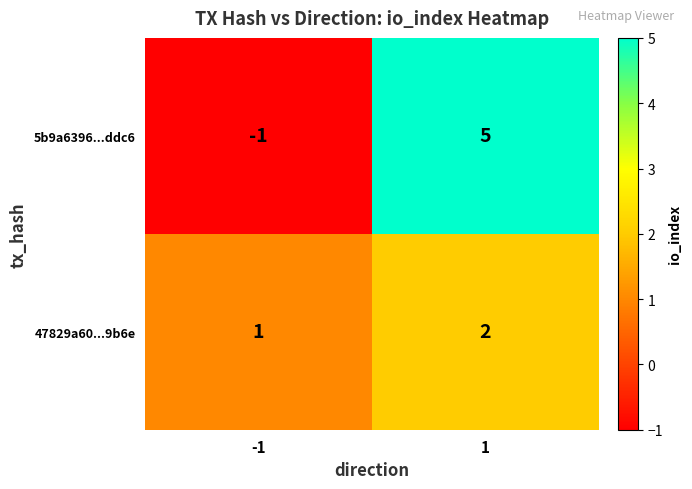

Which series changed the most between -1 and 1?

5b9a6396...ddc6